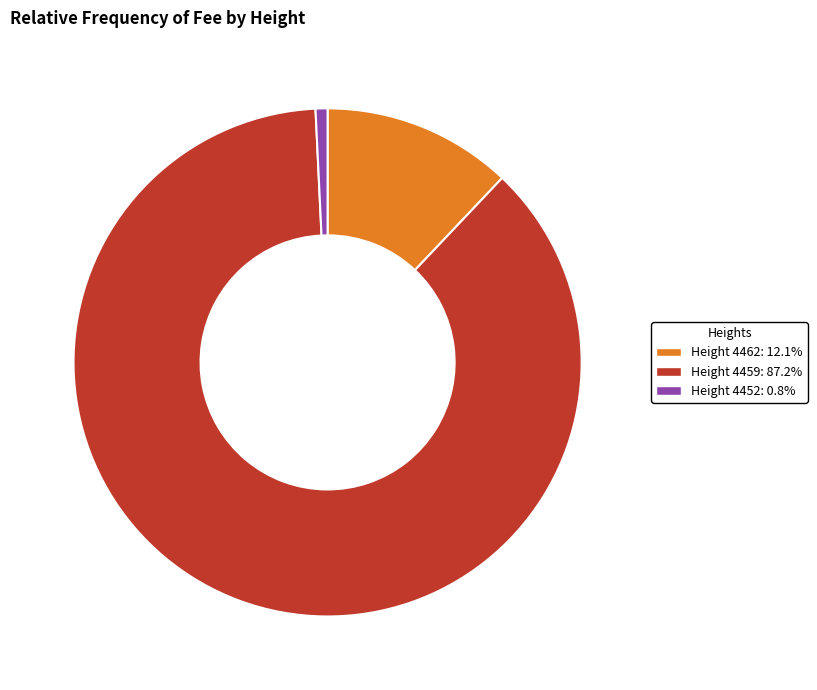

Combined, do Height 4462: 12.1% and Height 4452: 0.8% account for over 50%?

No